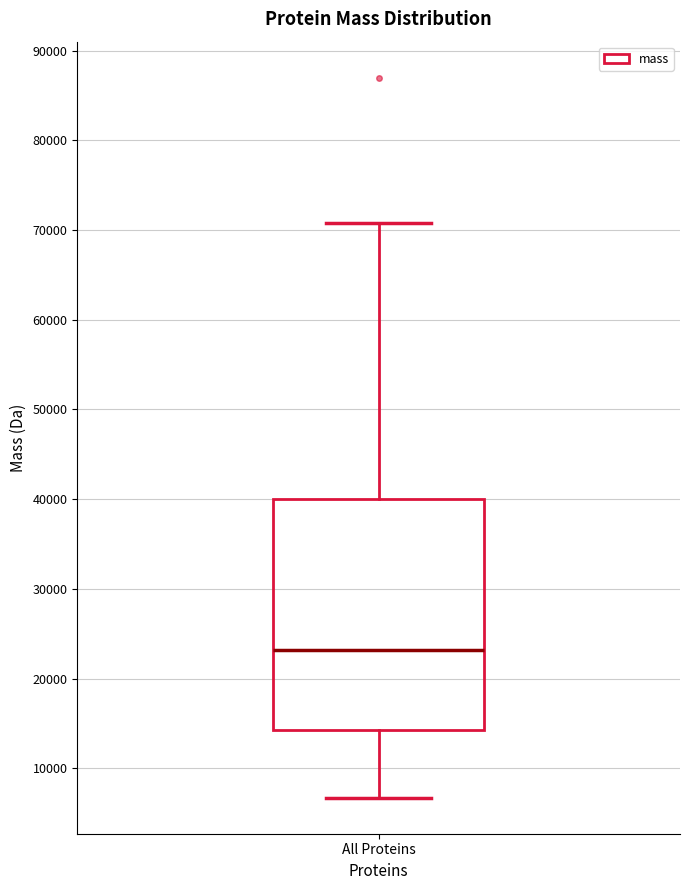

Where is the lower edge of the box for All Proteins on the y-axis? The values are not printed on the chart, so give them approximately, as read against the axis.

14000